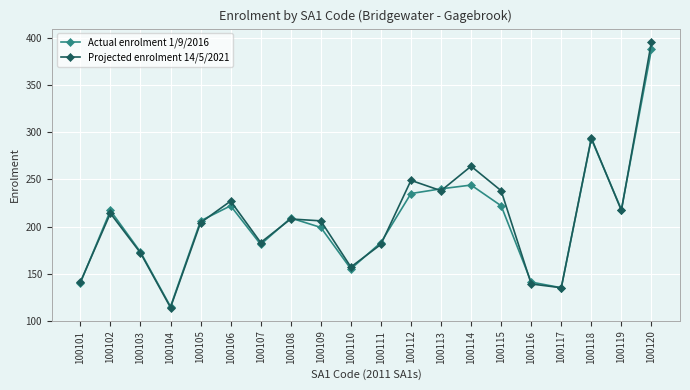

Between 100104 and 100112, which series saw the biggest shift?

Projected enrolment 14/5/2021